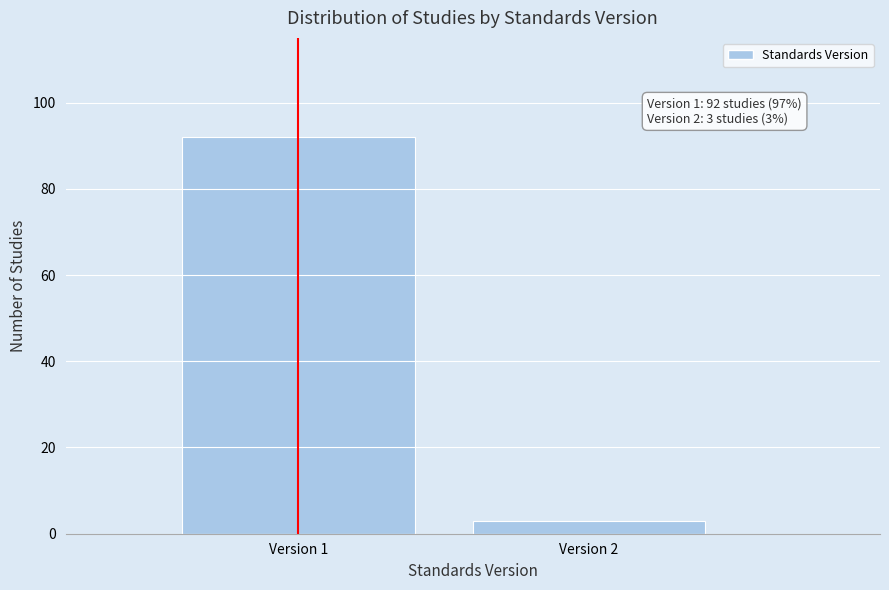

Reading left to right, extract all data points from this chart.

Version 1=92	Version 2=3